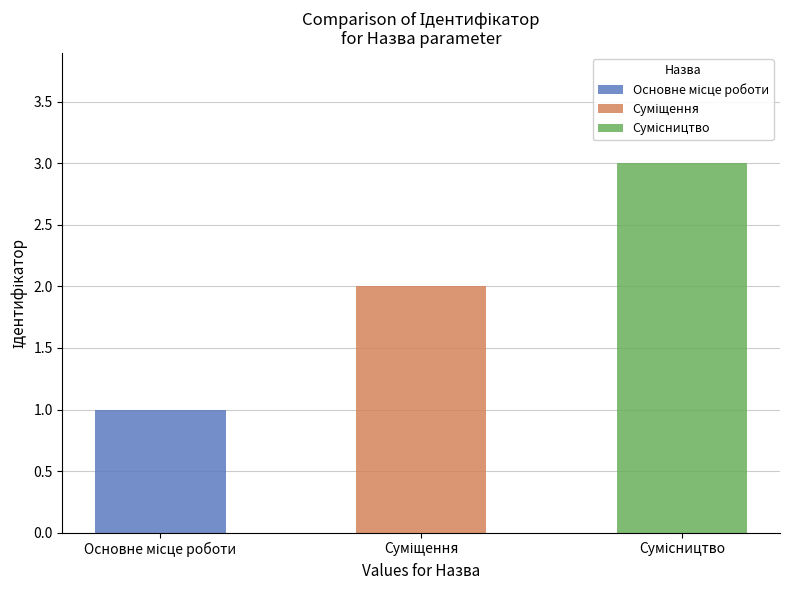

What is the approximate value at Сумісництво?

3